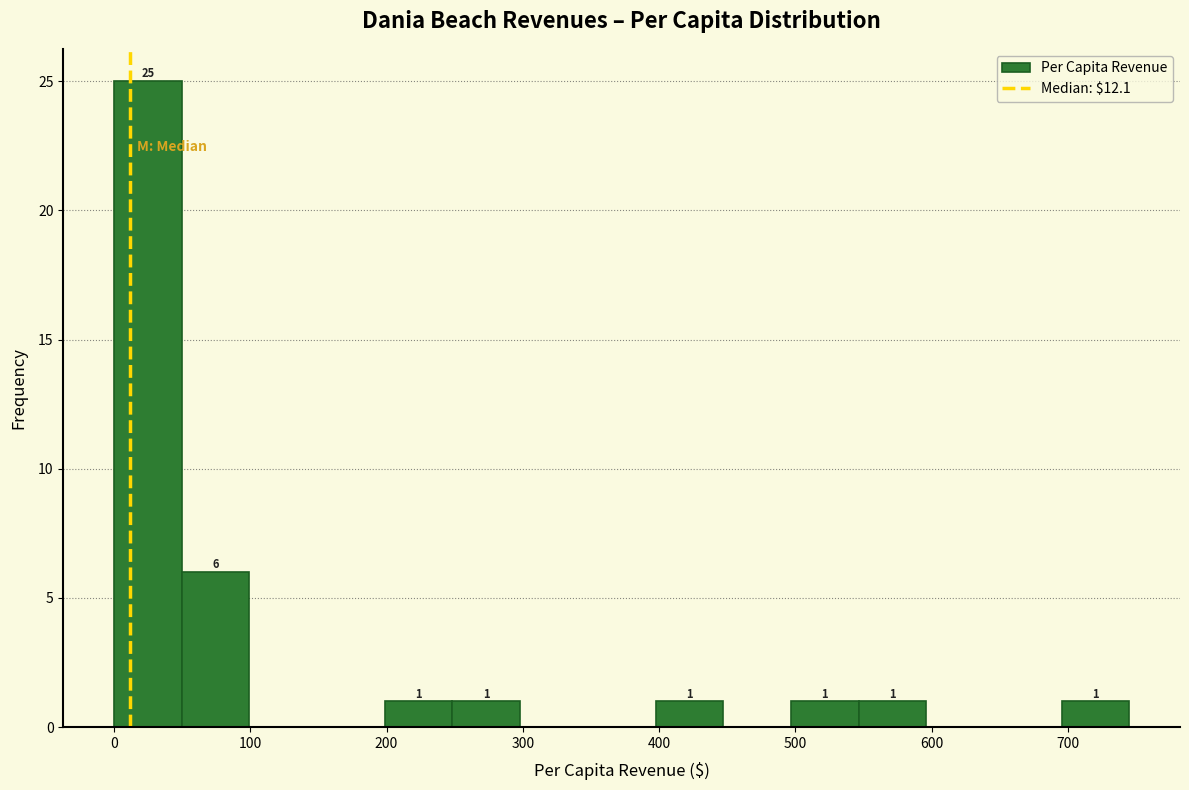

Over which range of the x-axis is the bar tallest?

0 to 50